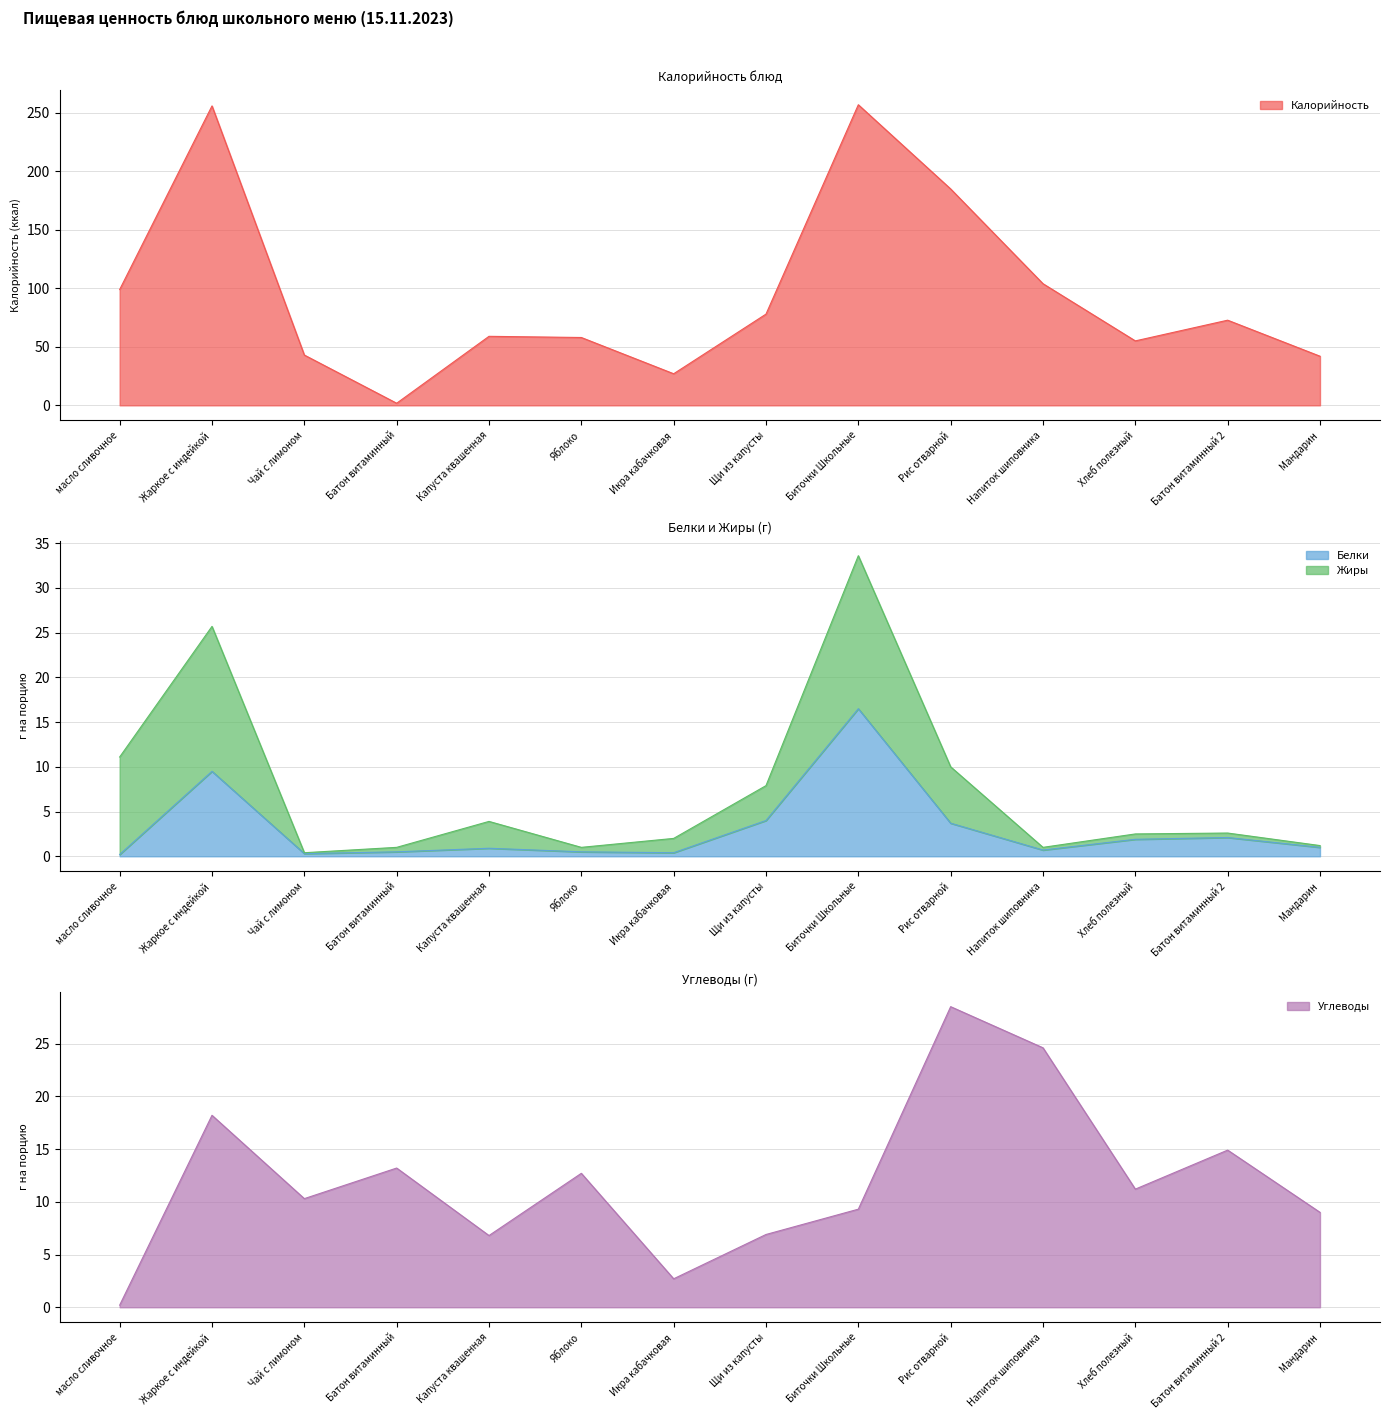

The value of Белки at Чай с лимоном is 0.3. True or false?

True